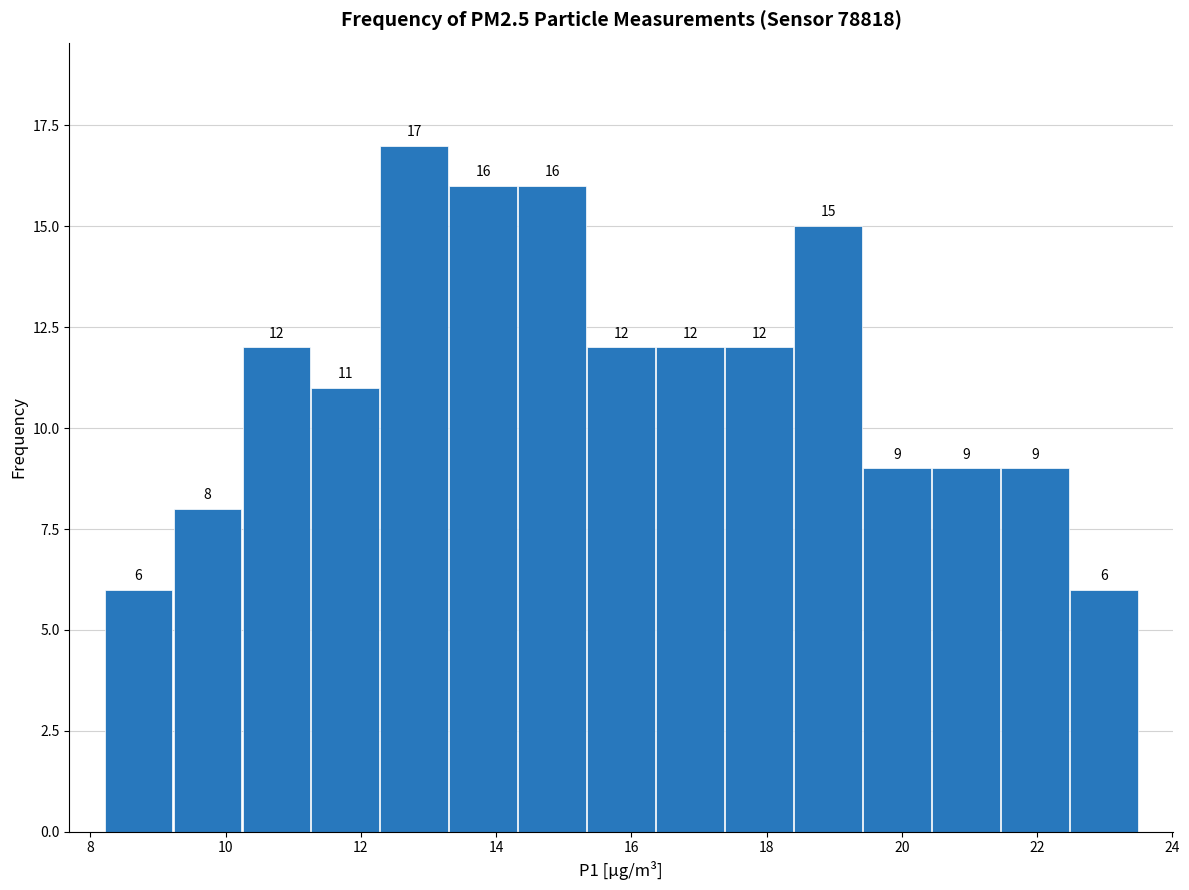

How tall is the bar that spans 17.38 to 18.40 on the x-axis? The bar edges are not printed on the chart, so give them approximately, as read against the axis.

12